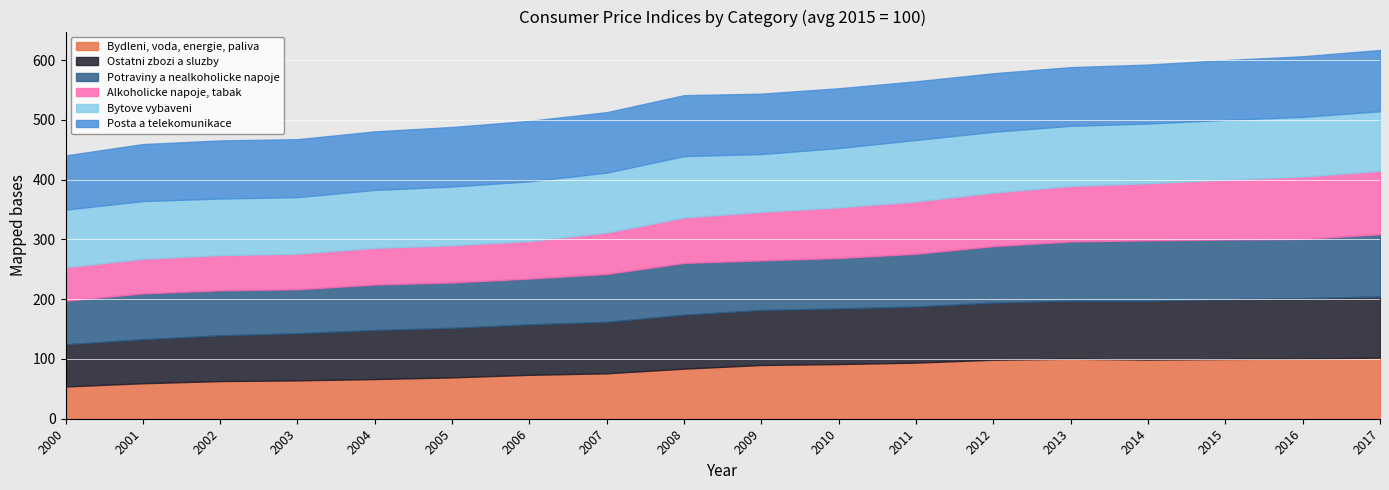

What is the average value of the Potraviny a nealkoholicke napoje series?

86.0